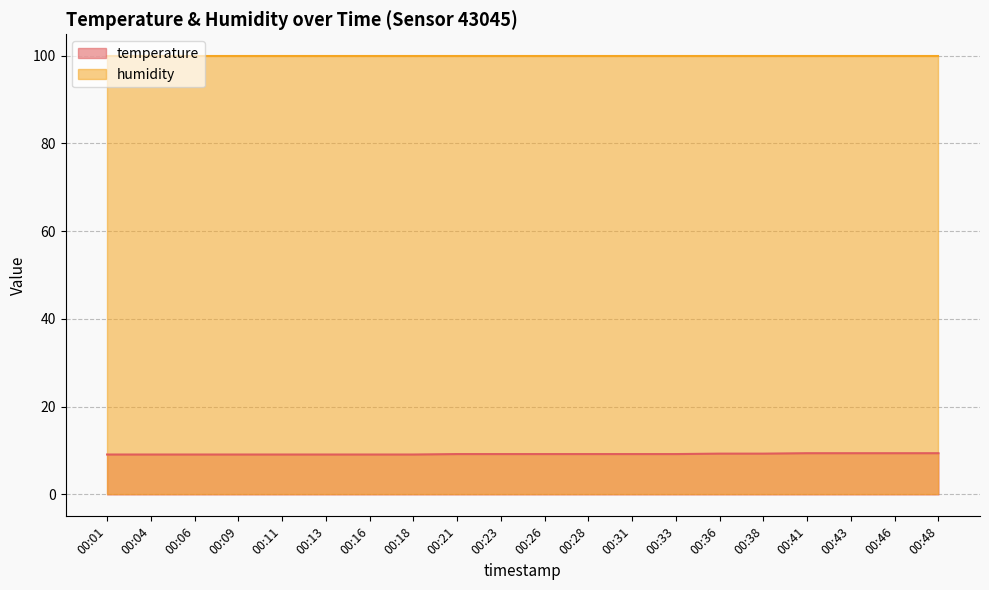

What is the smallest value displayed?

9.1